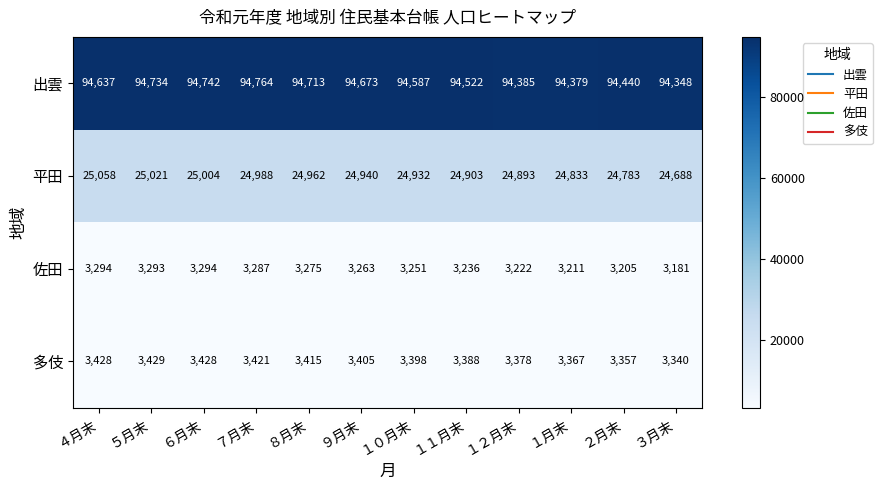

Where is 佐田 nearest to the value 3237?

１１月末